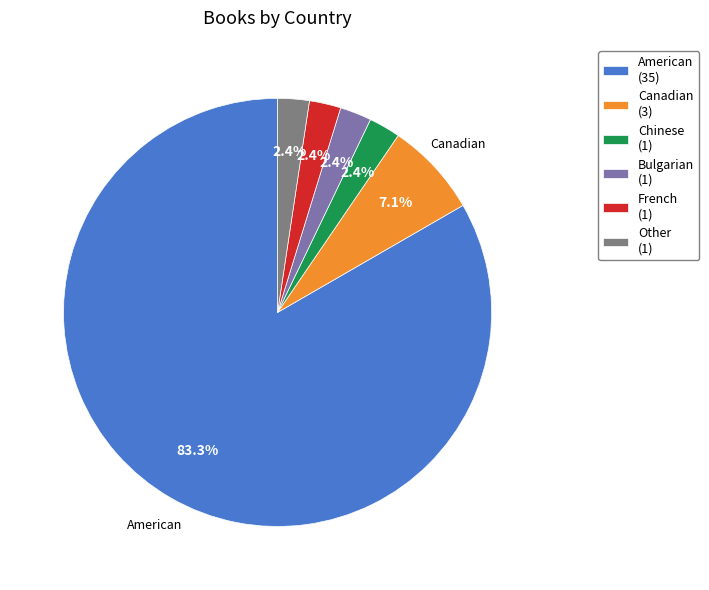

Is there a majority slice in this chart?

Yes